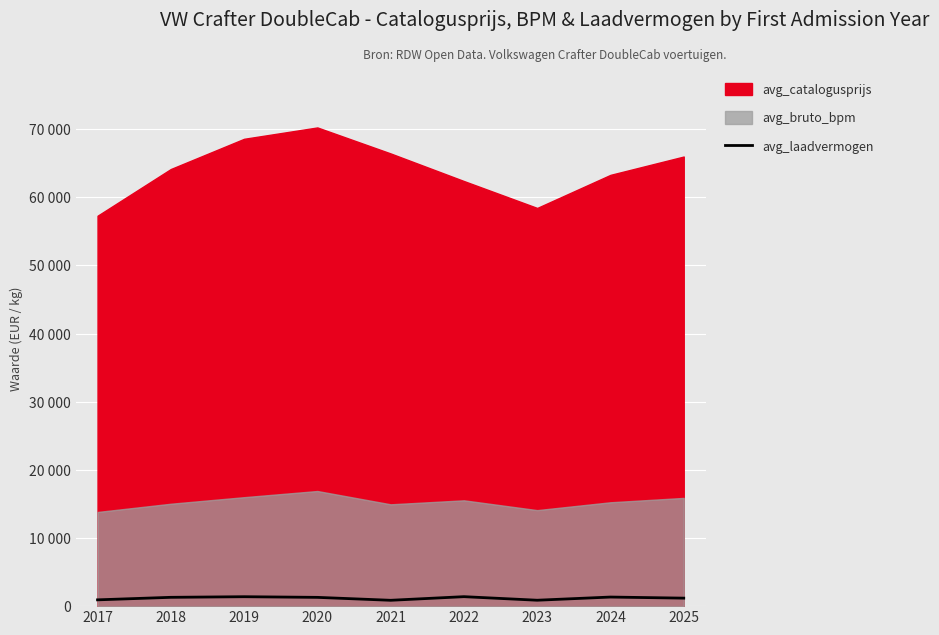

Is it true that the value at 2023 is 1450?

False